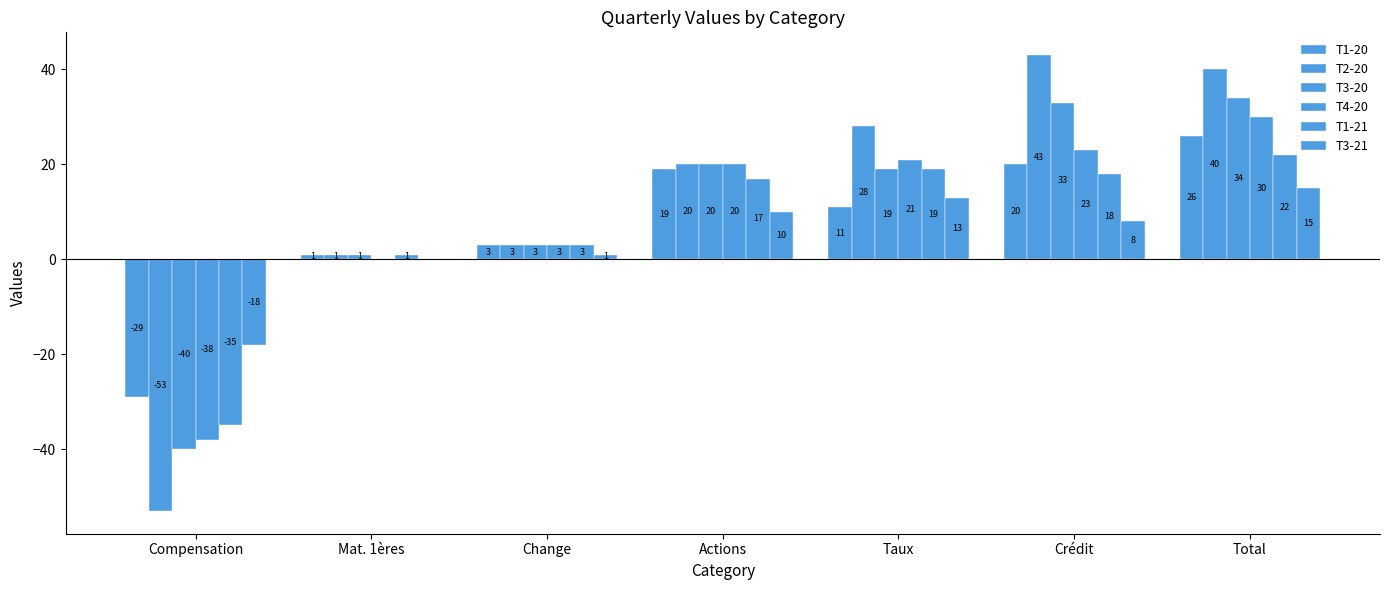

What is the label of the 7th bar from the left?

Total